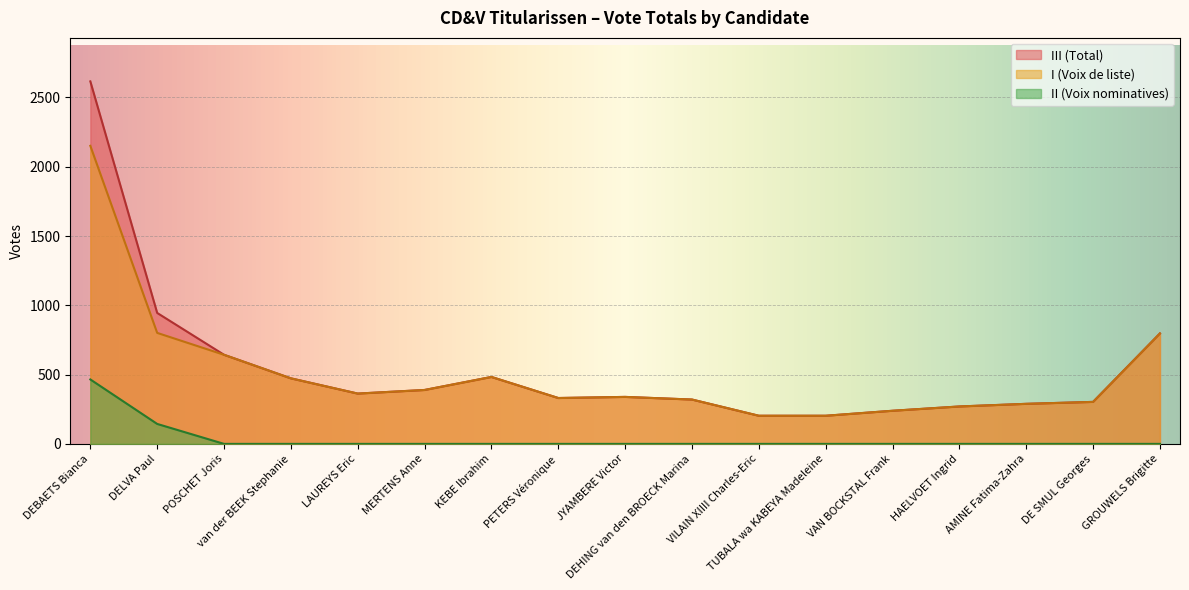

Count the number of data series in this chart.

3